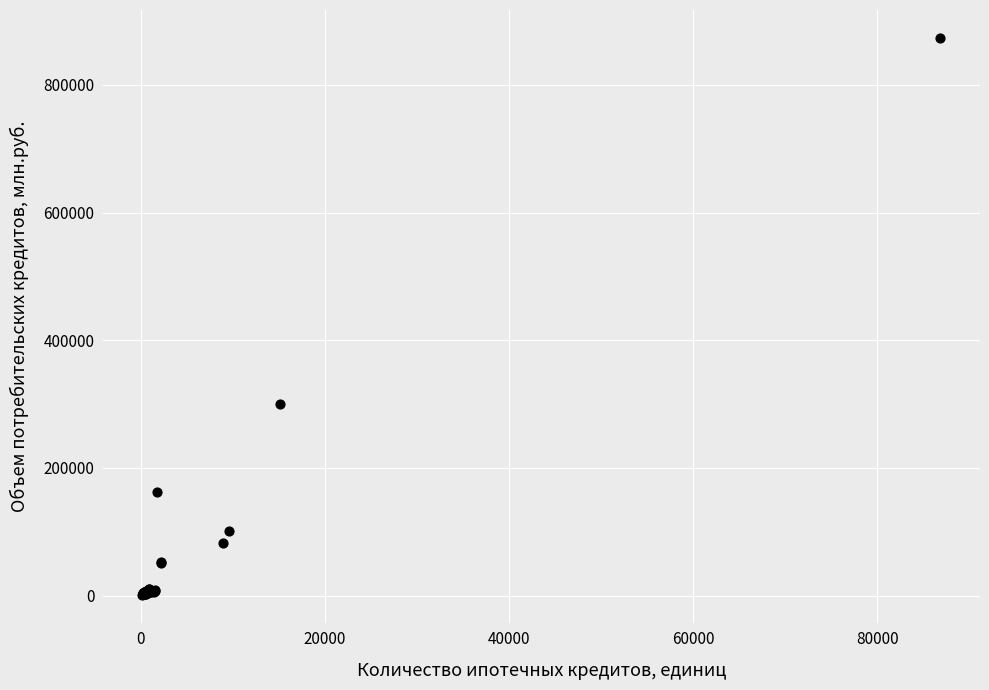

What Y value in the scatter plot is closest to 437353?

300325.8